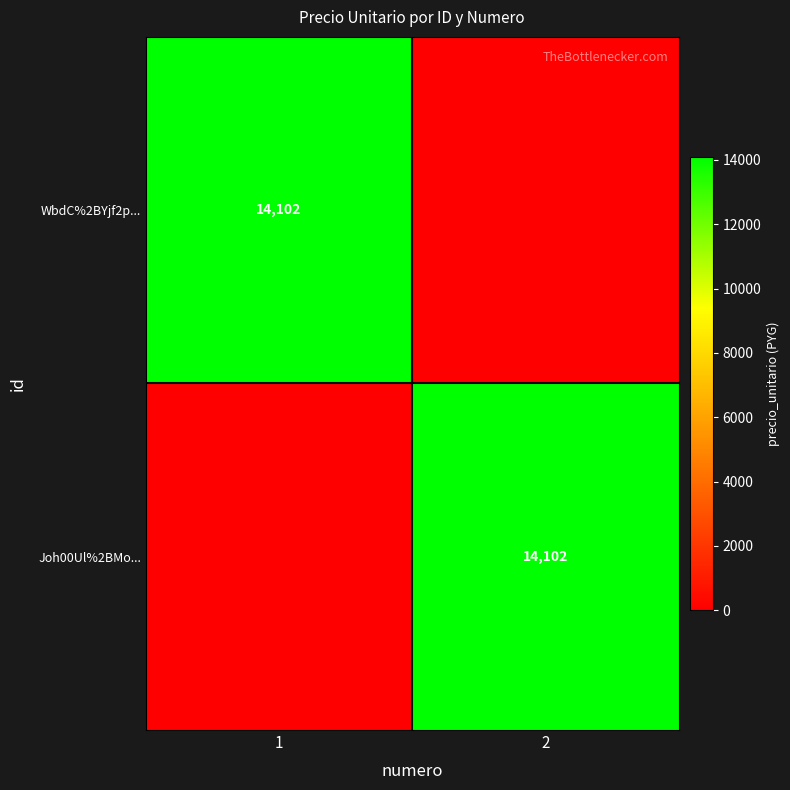

The value of Joh00Ul%2BMo... at 2 is 7054. True or false?

False